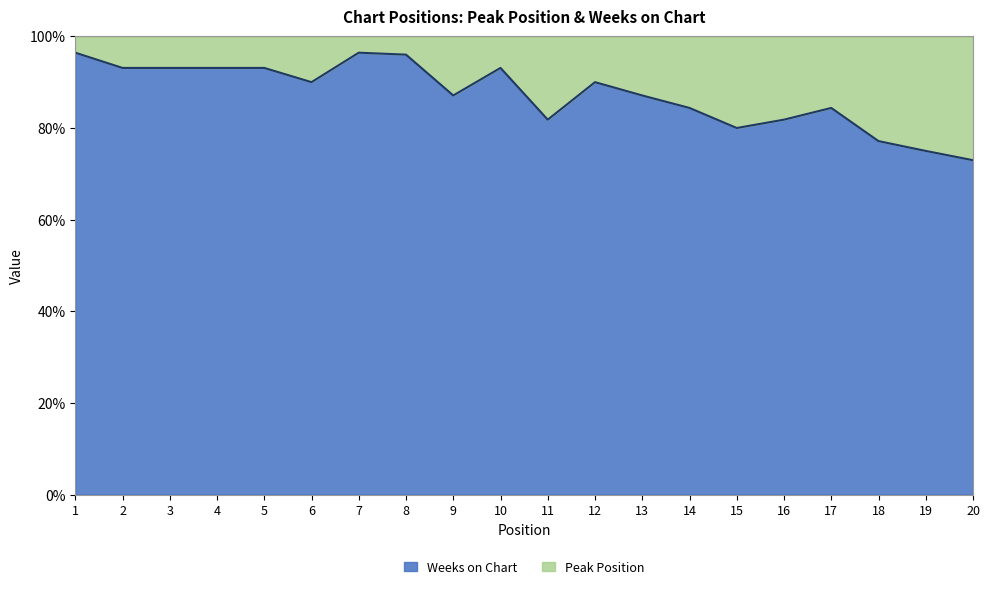

What is the maximum value shown in the chart?

96.4